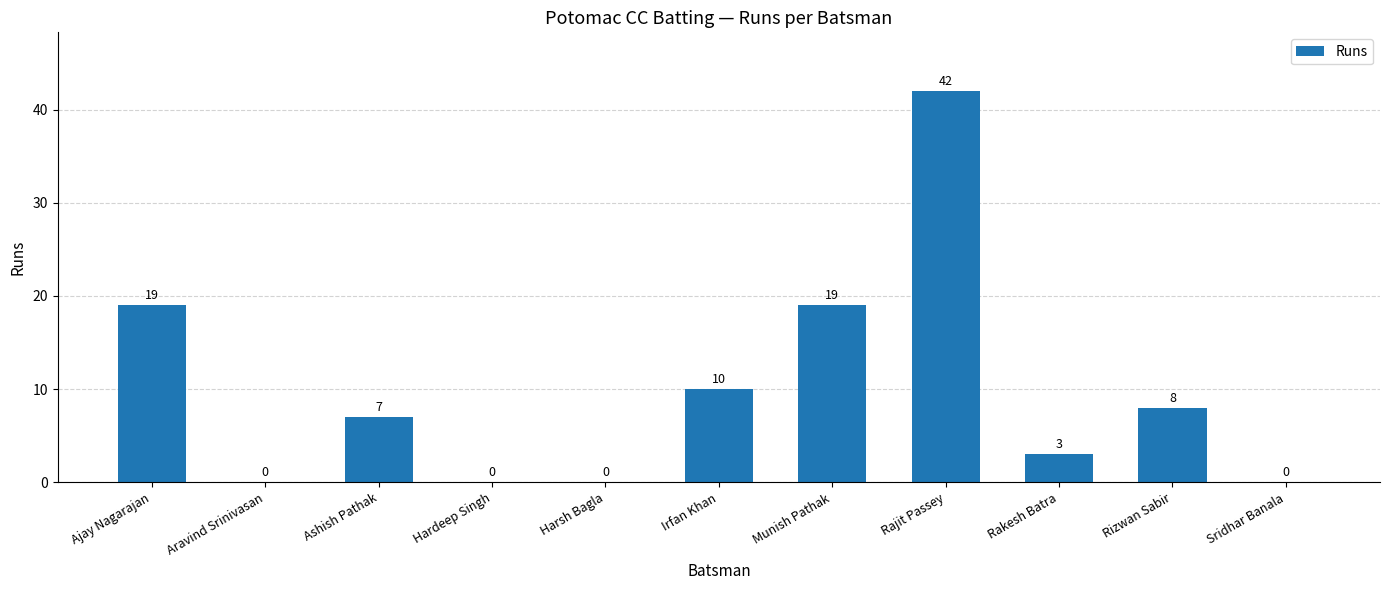

The value at Rajit Passey is 60. True or false?

False